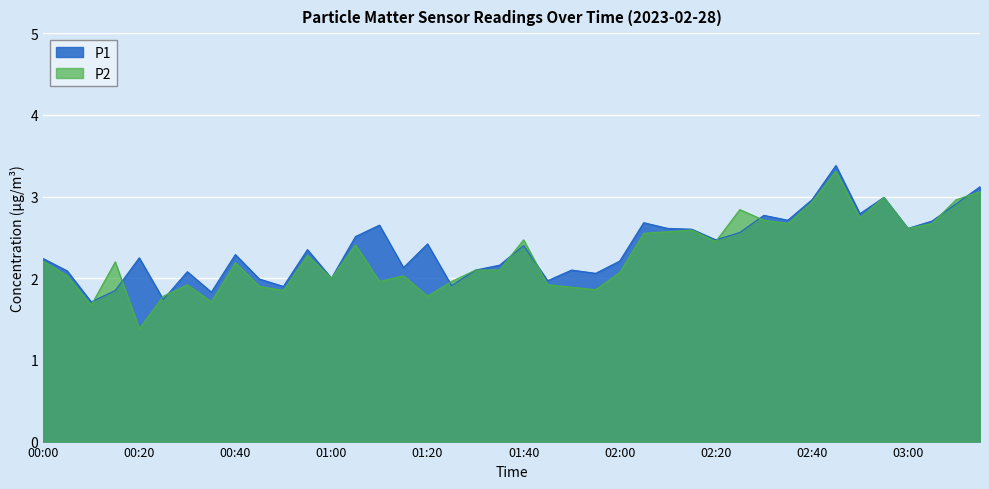

What is the spread (max minus min) of values at 00:20?

0.9